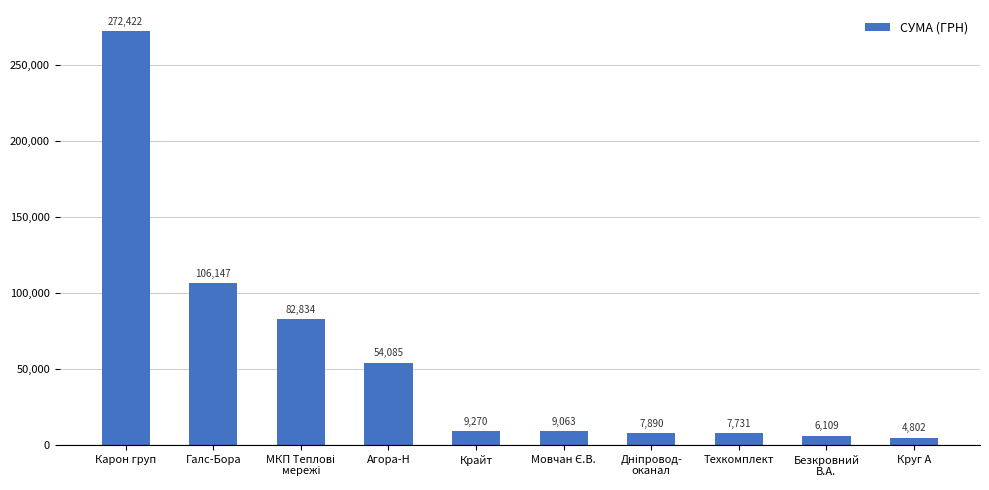

Where does the data first go above 9270?

Карон груп